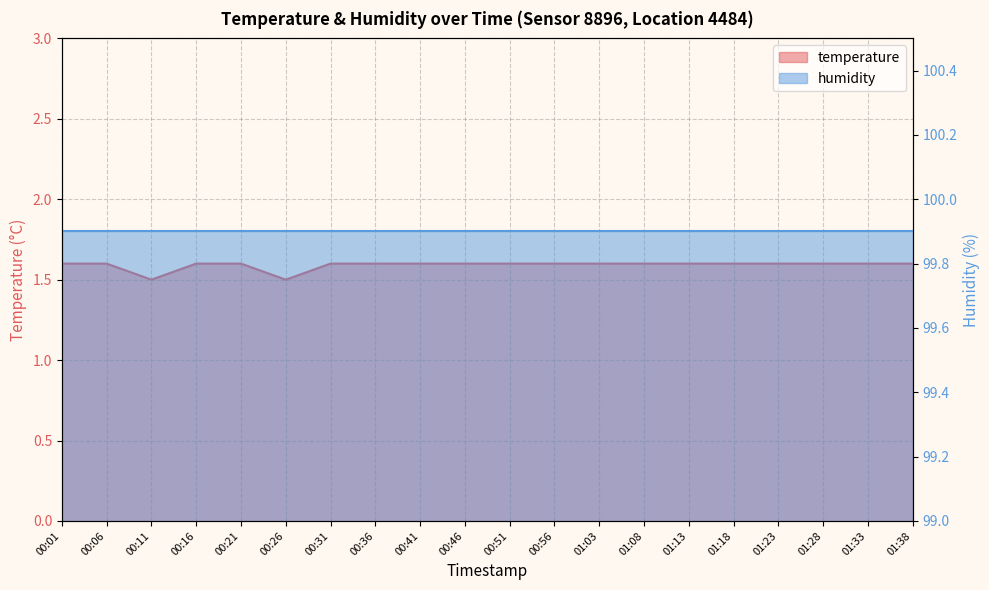

What is the average value?

1.6